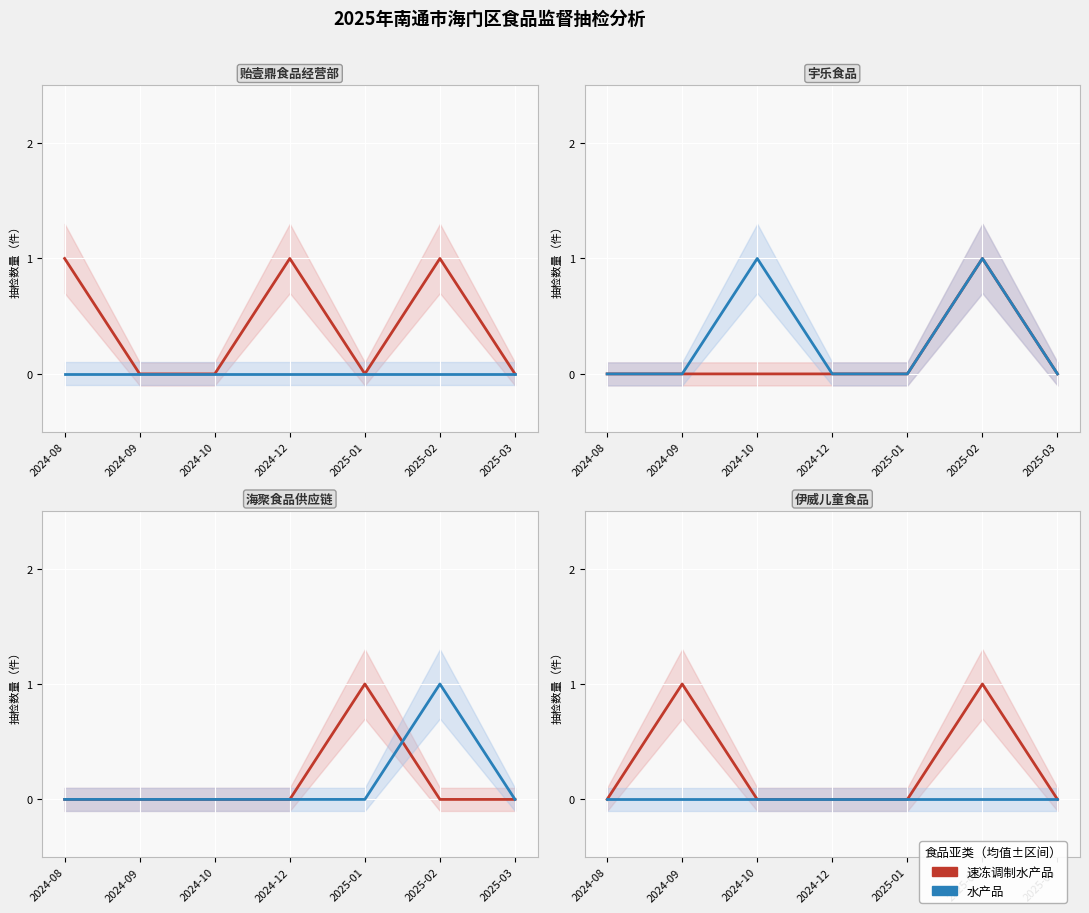

At which category does the chart reach its peak across all series?

2024-09